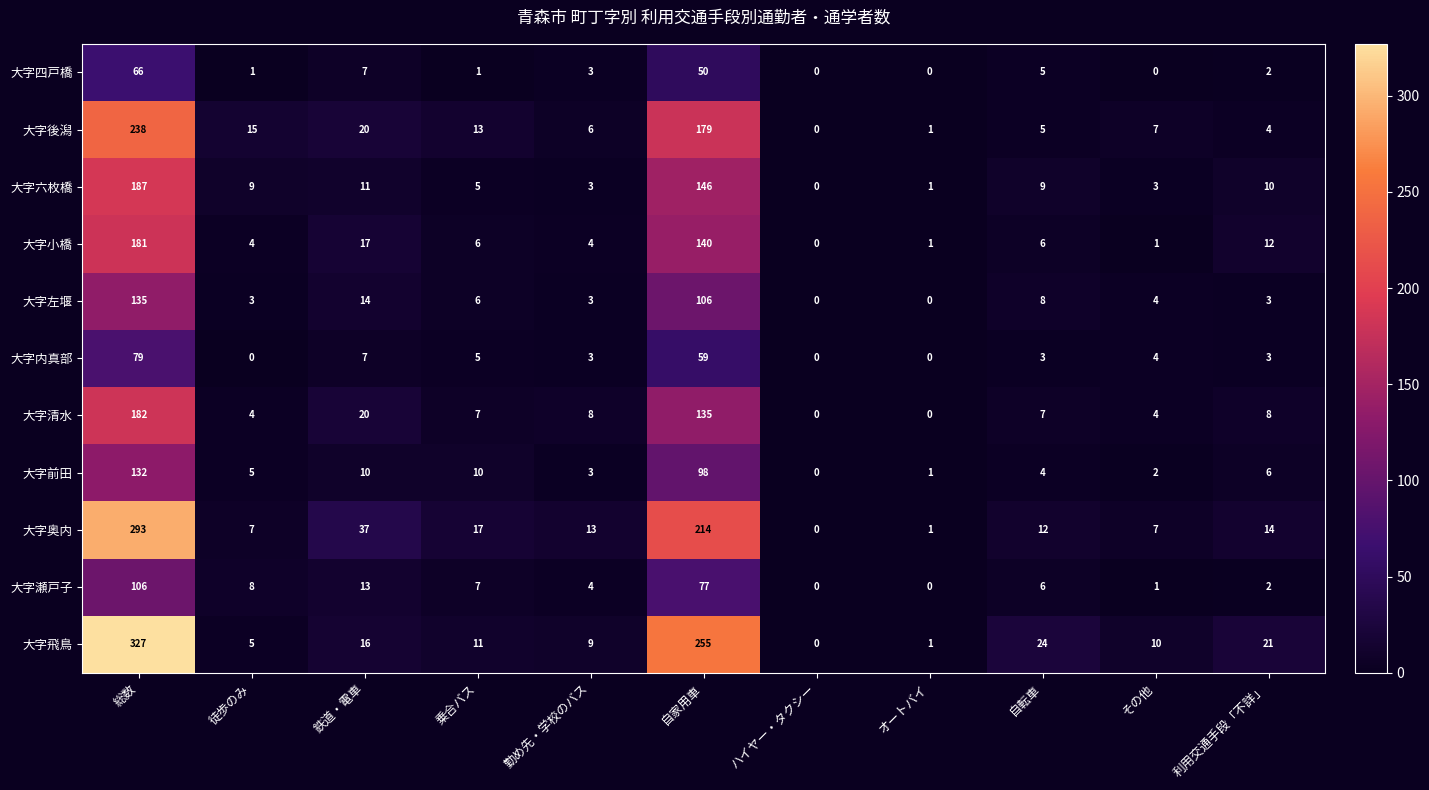

How many categories are shown in the chart?

11